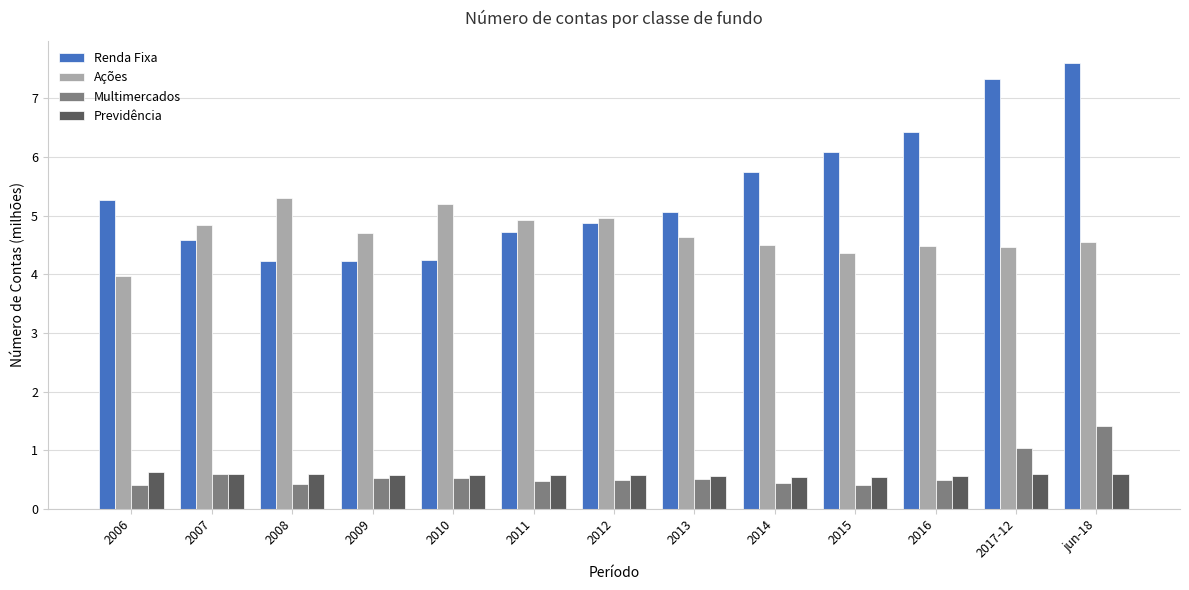

Rank the series by their maximum value, from lowest to highest.

Previdência, Multimercados, Ações, Renda Fixa